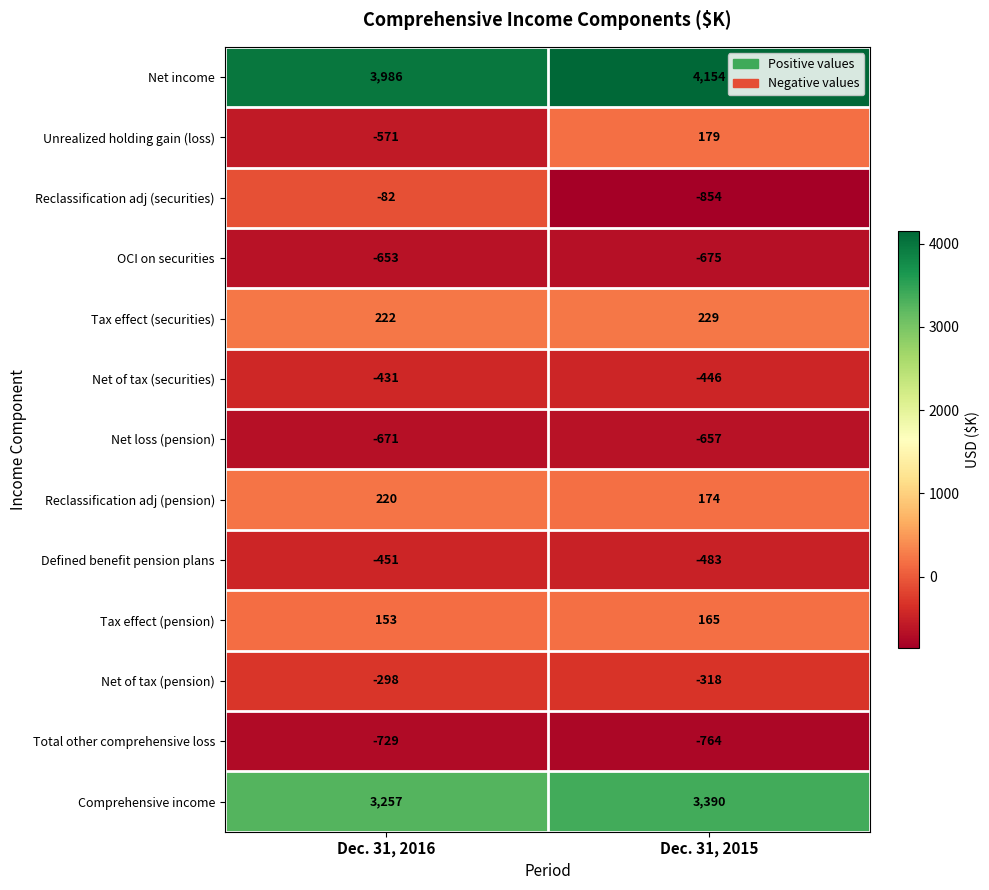

Which series has the largest total across all categories?

Net income